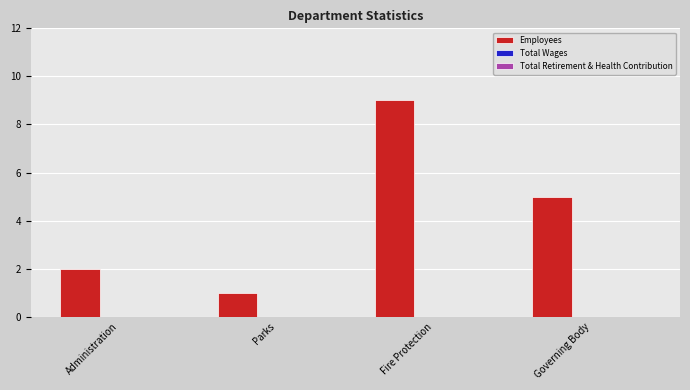

List the labels in order of value, largest first.

Fire Protection, Governing Body, Administration, Parks